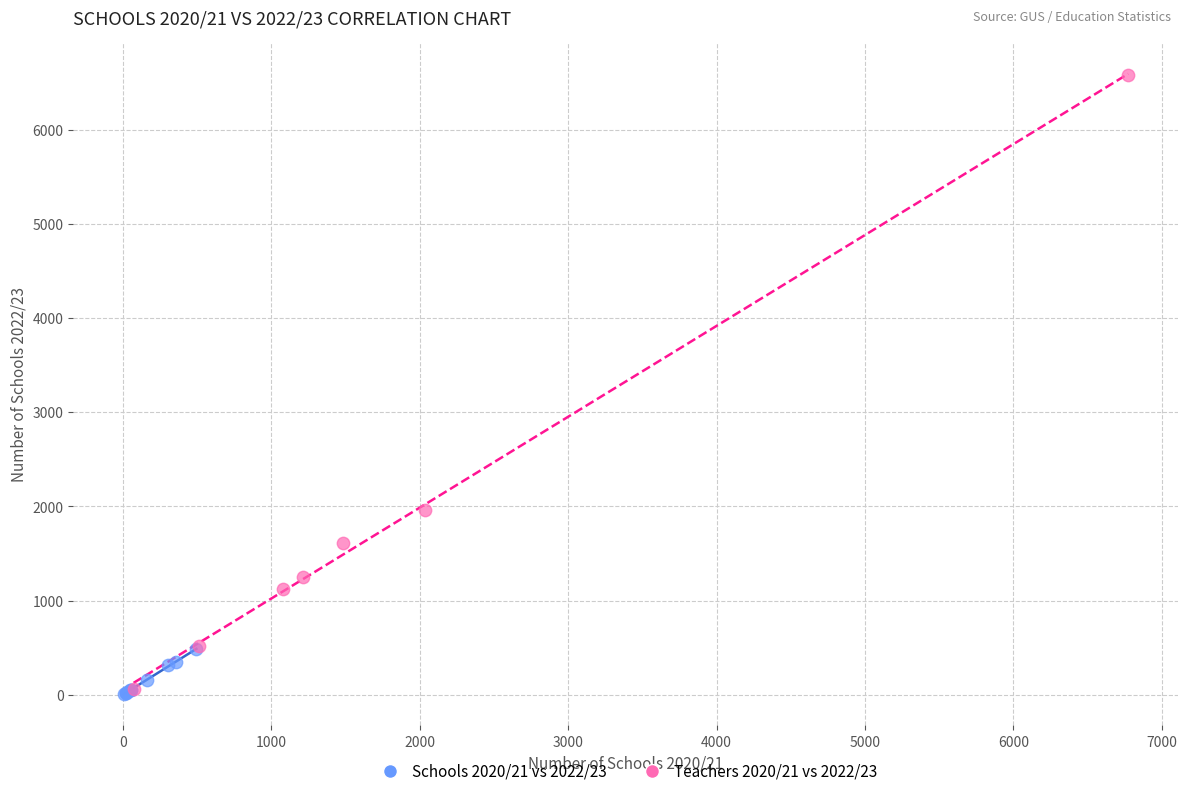

Which series has the widest spread of Y values?

Teachers 2020/21 vs 2022/23